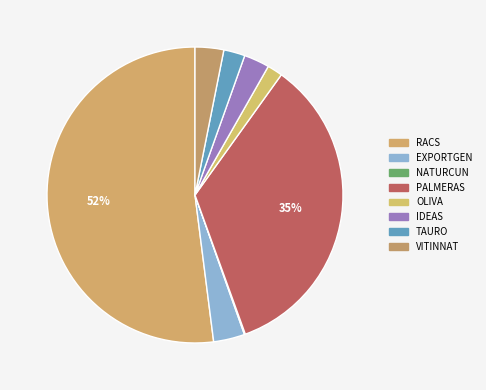

Rank the categories by value from lowest to highest.

NATURCUN, OLIVA, TAURO, IDEAS, VITINNAT, EXPORTGEN, PALMERAS, RACS